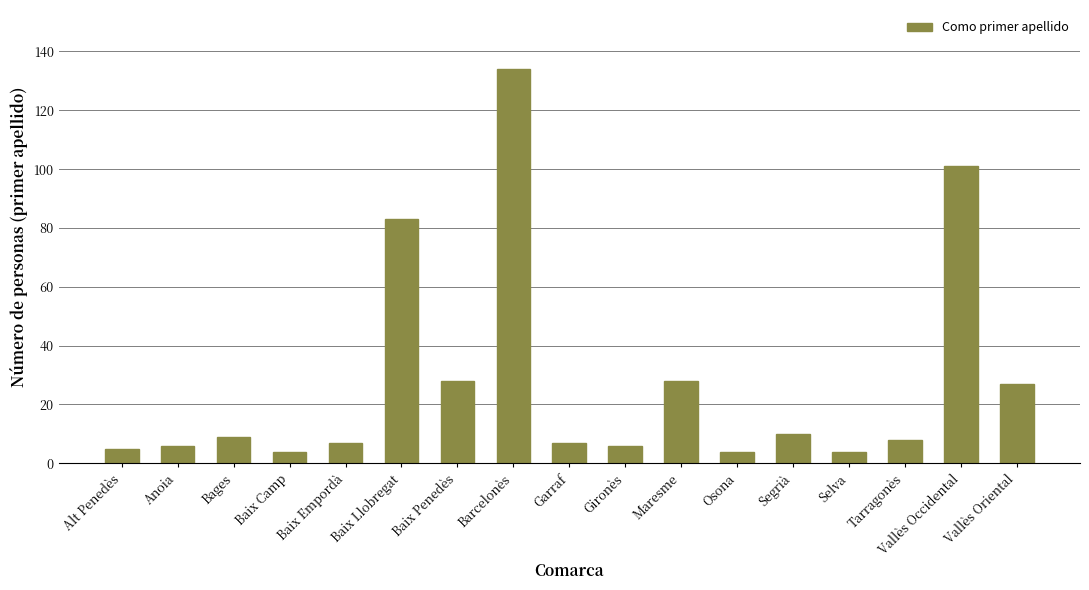

What is the difference between the maximum and minimum values?

130